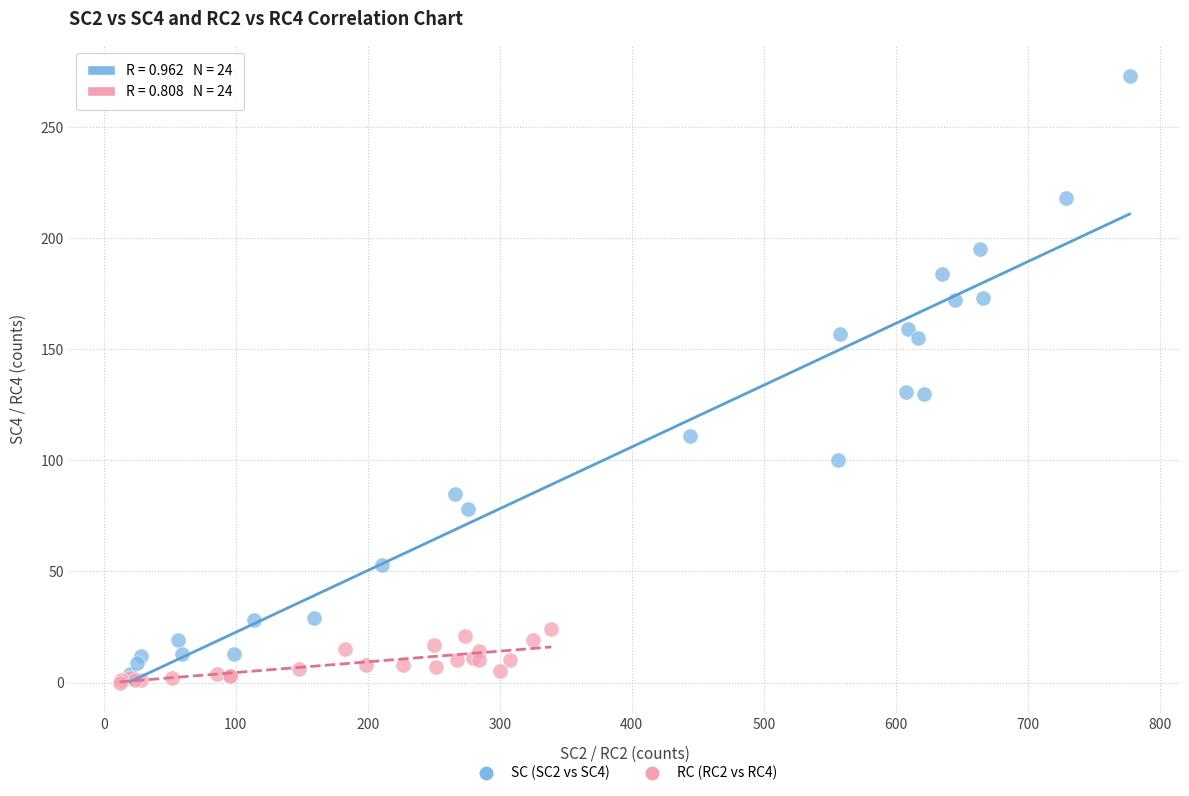

What are all the series names shown in the legend?

SC (SC2 vs SC4), RC (RC2 vs RC4)